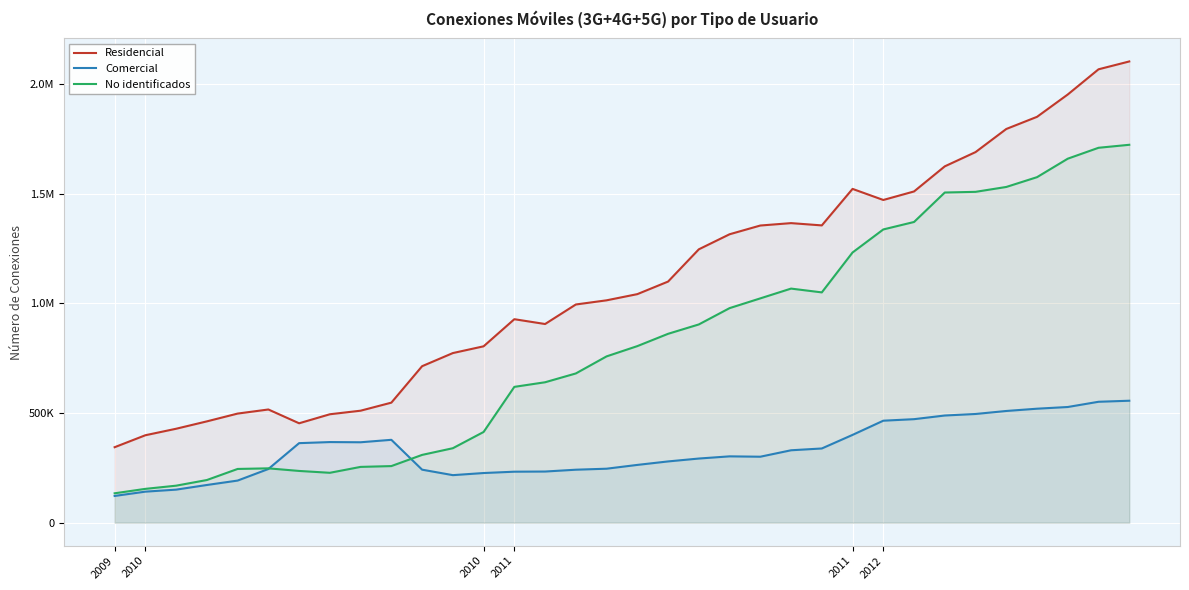

Where is No identificados nearest to the value 928274?

19